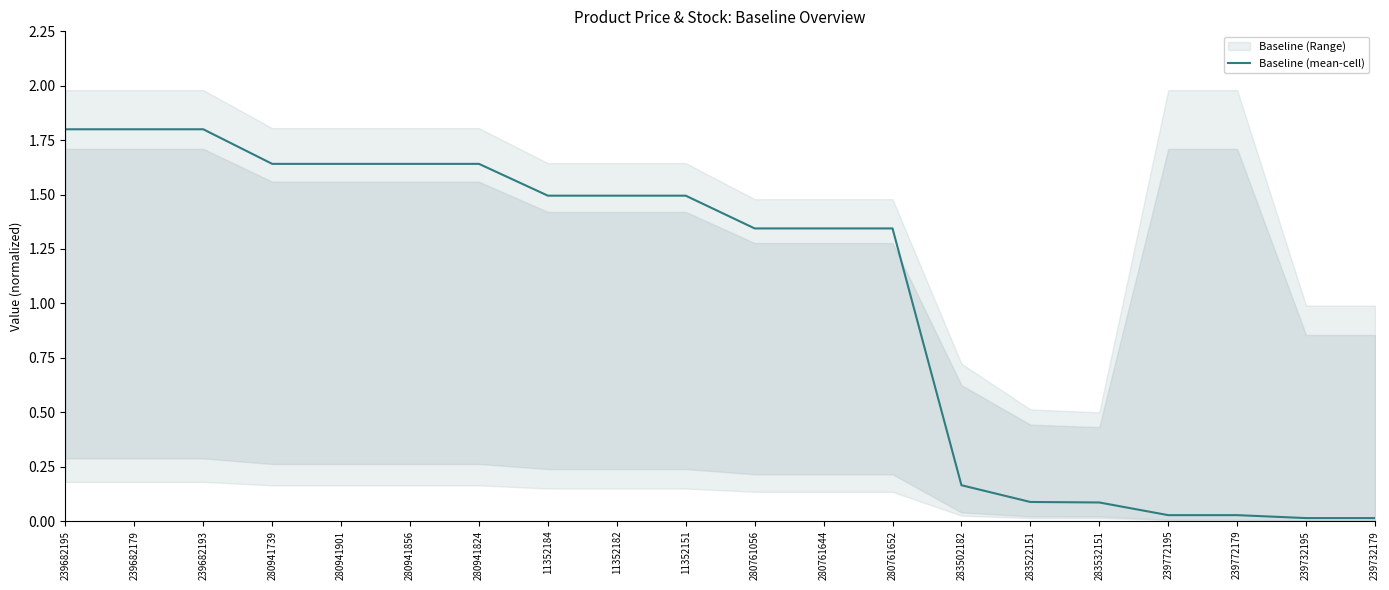

Which label corresponds to the largest value in the chart?

239682195